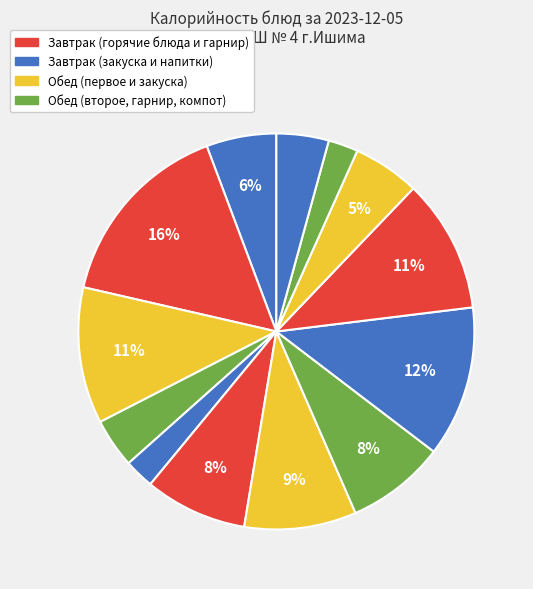

How many slices are in this pie chart?

13